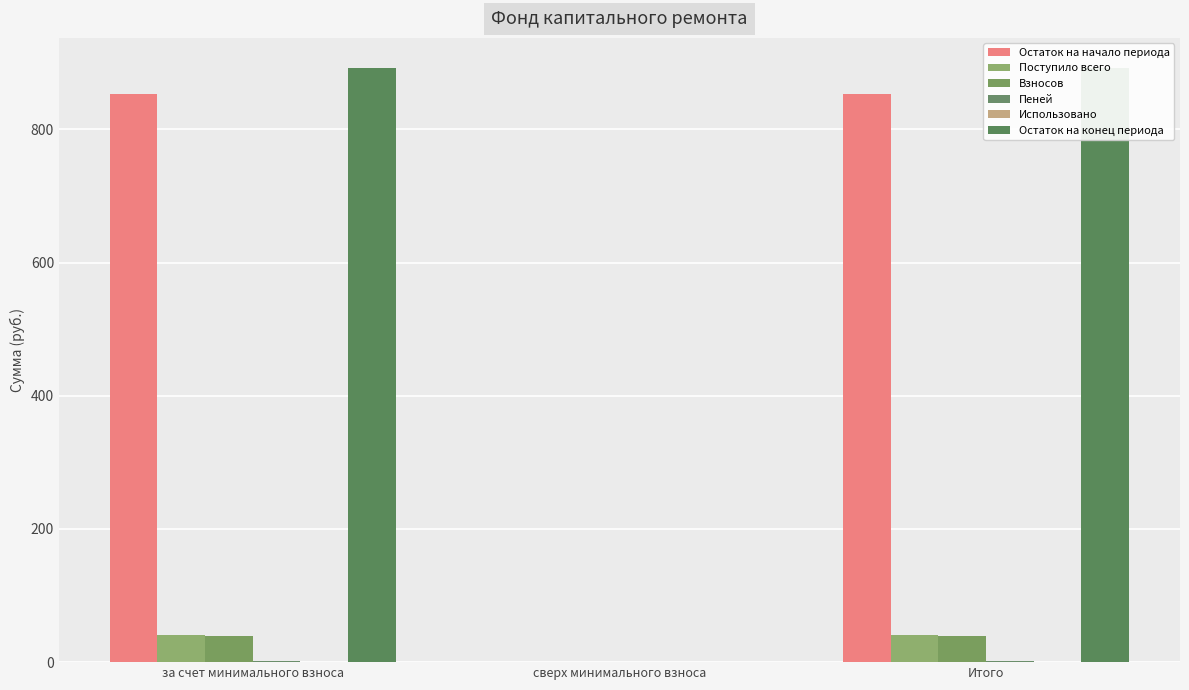

What is the difference between the Взносов values at сверх минимального взноса and за счет минимального взноса?

38.6